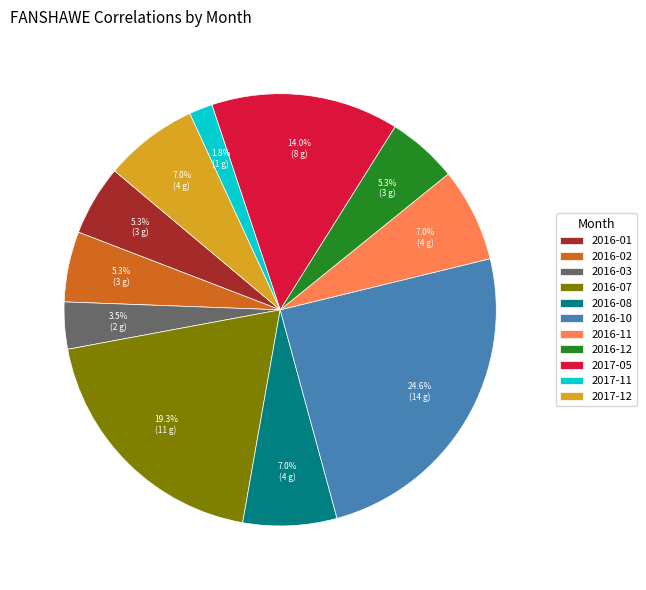

Is the sum of 2016-10 and 2017-12 greater than half?

No